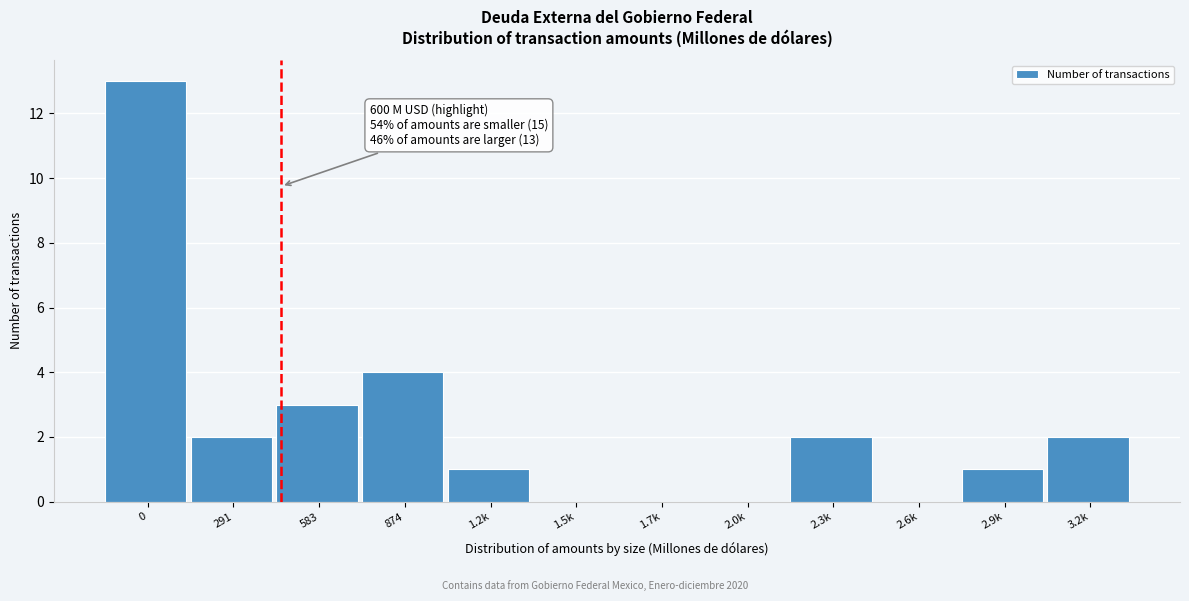

What is the greatest value displayed?

13